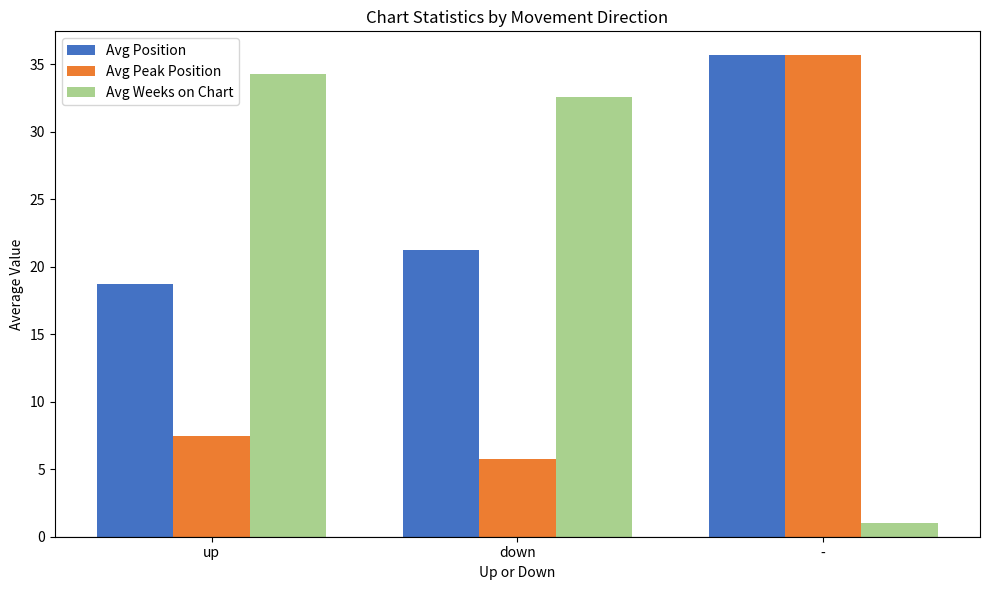

Which series has the widest spread of values?

Avg Weeks on Chart